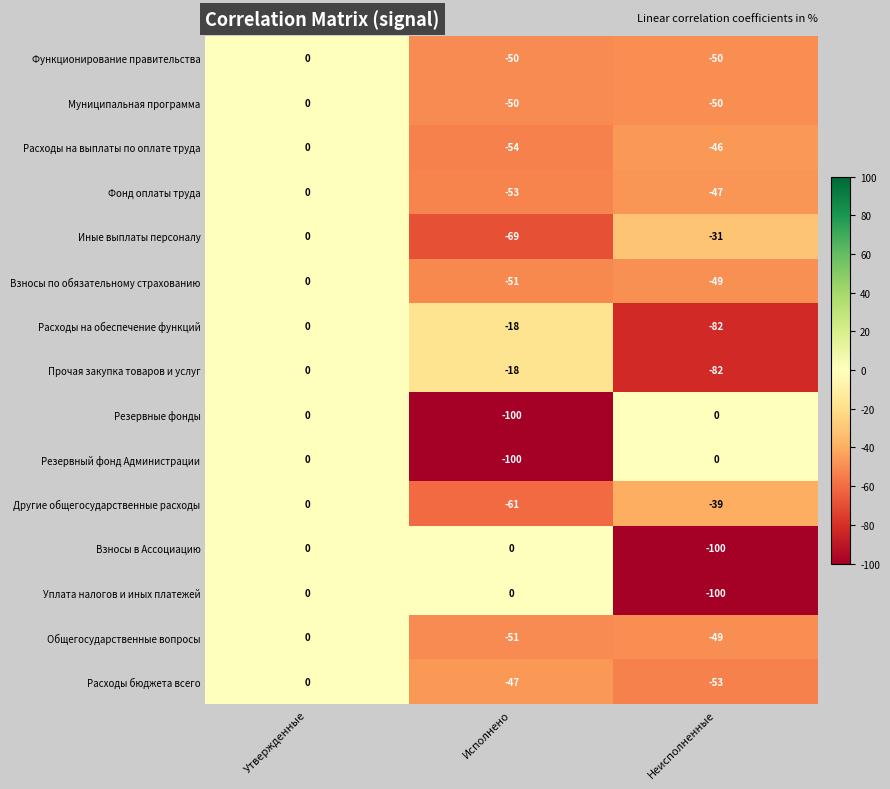

What is the total value across all series at Исполнено?

-722